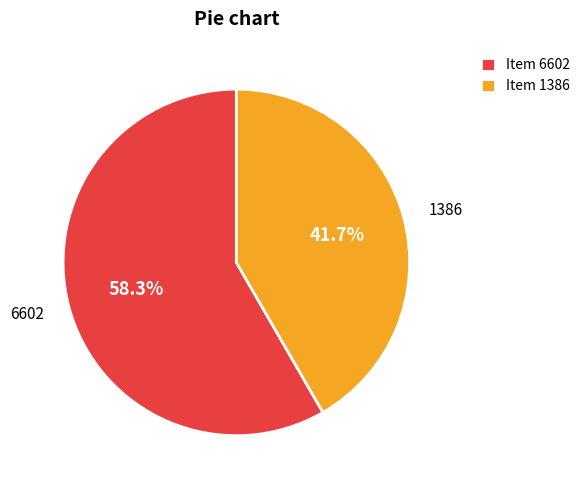

Which category accounts for the majority?

6602